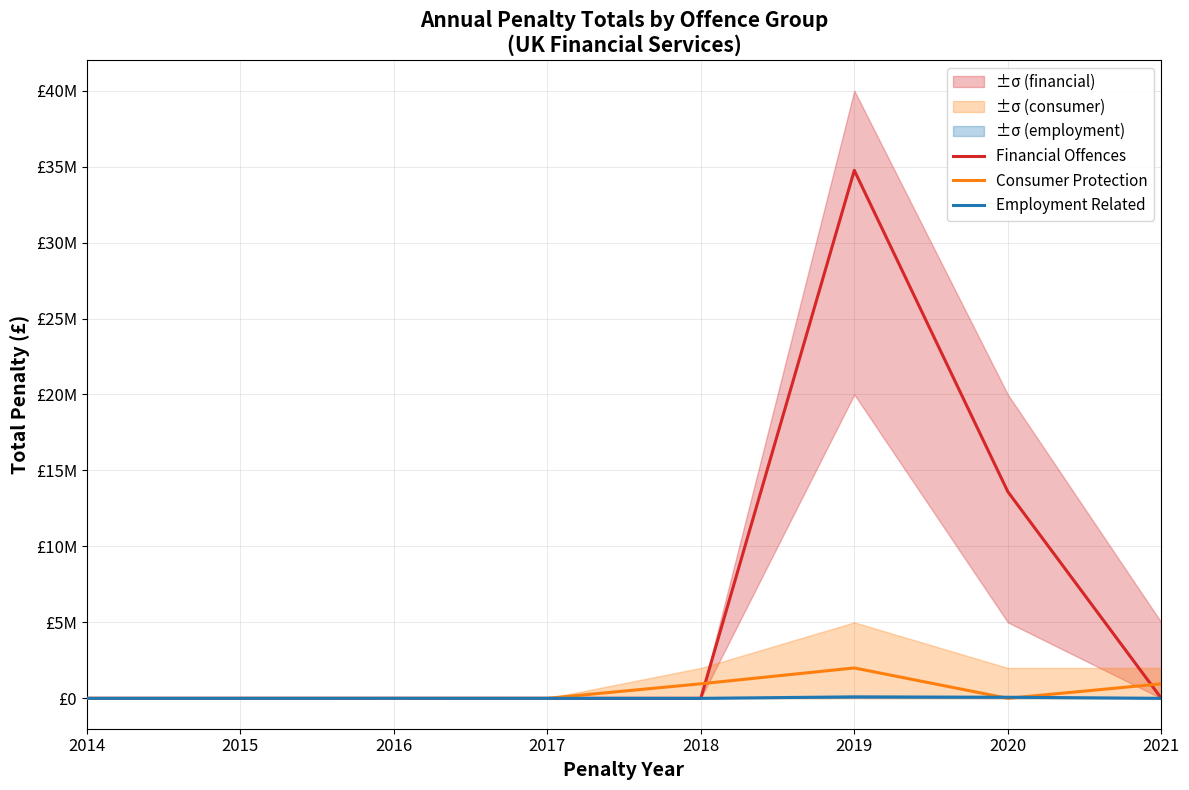

What are all the series names shown in the legend?

Financial Offences, Consumer Protection, Employment Related